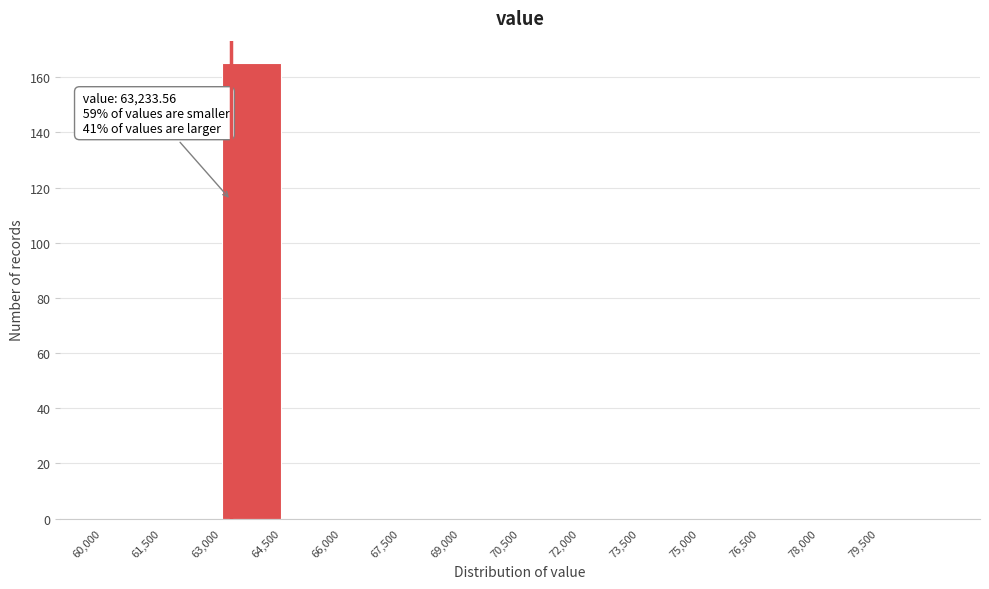

Which range on the x-axis has the tallest bar?

63000 to 64500